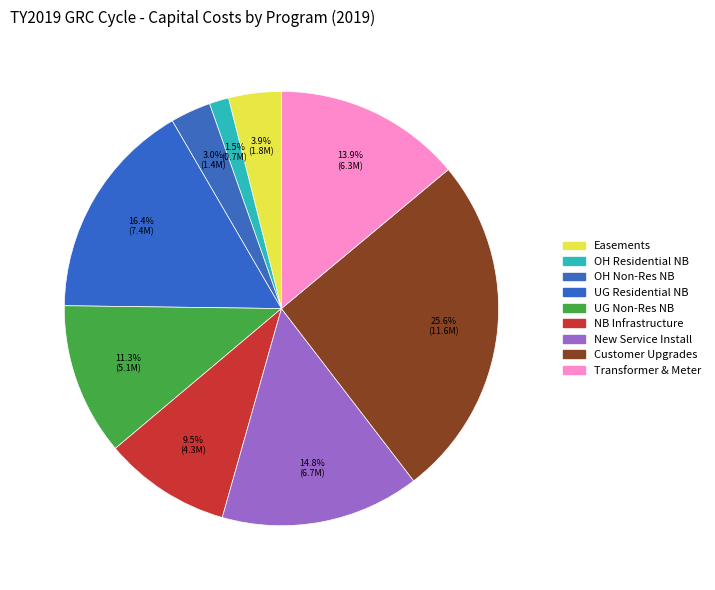

What is the smallest slice in the pie chart?

00215 - Overhead Residential New Business